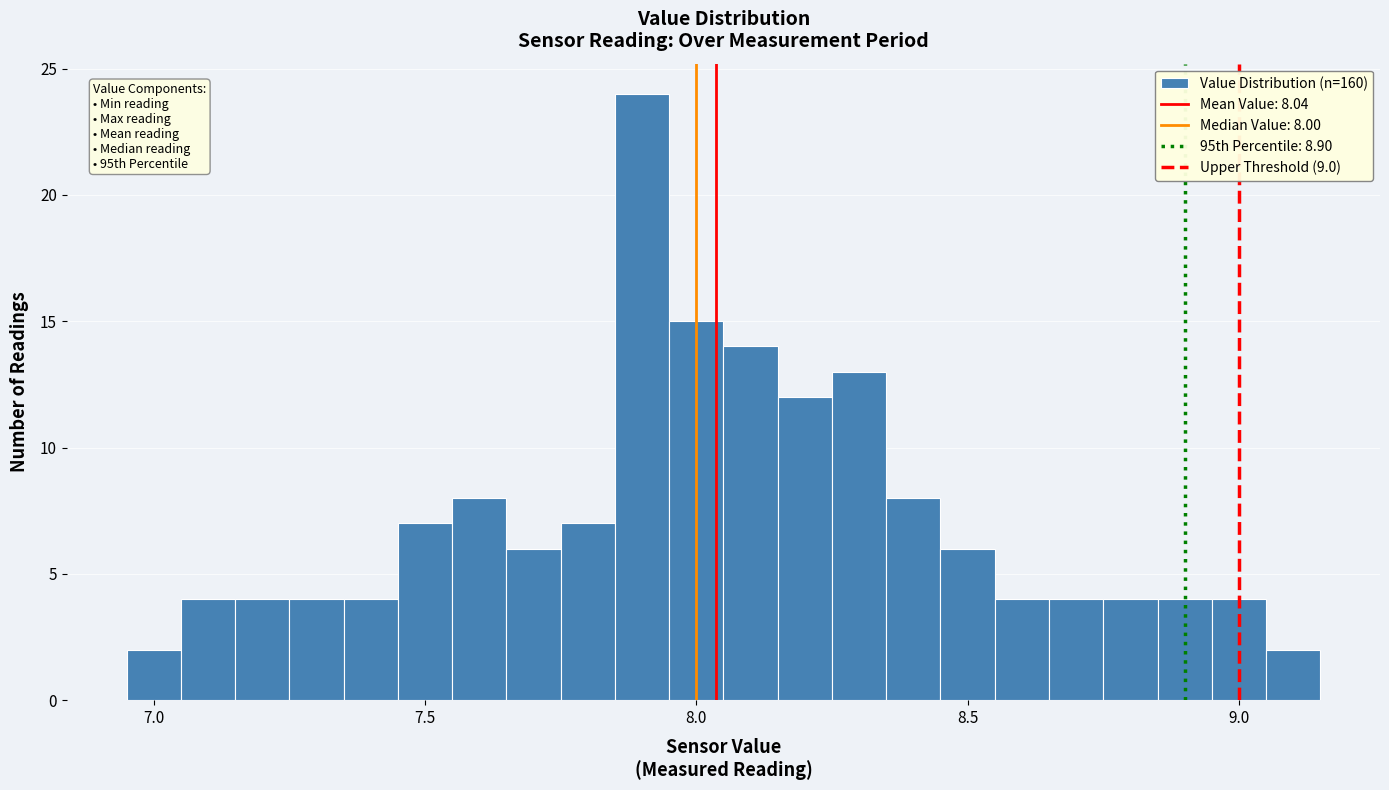

Around what value on the x-axis is the tallest bar? Give the approximate position of its centre, as read against the axis.

7.90